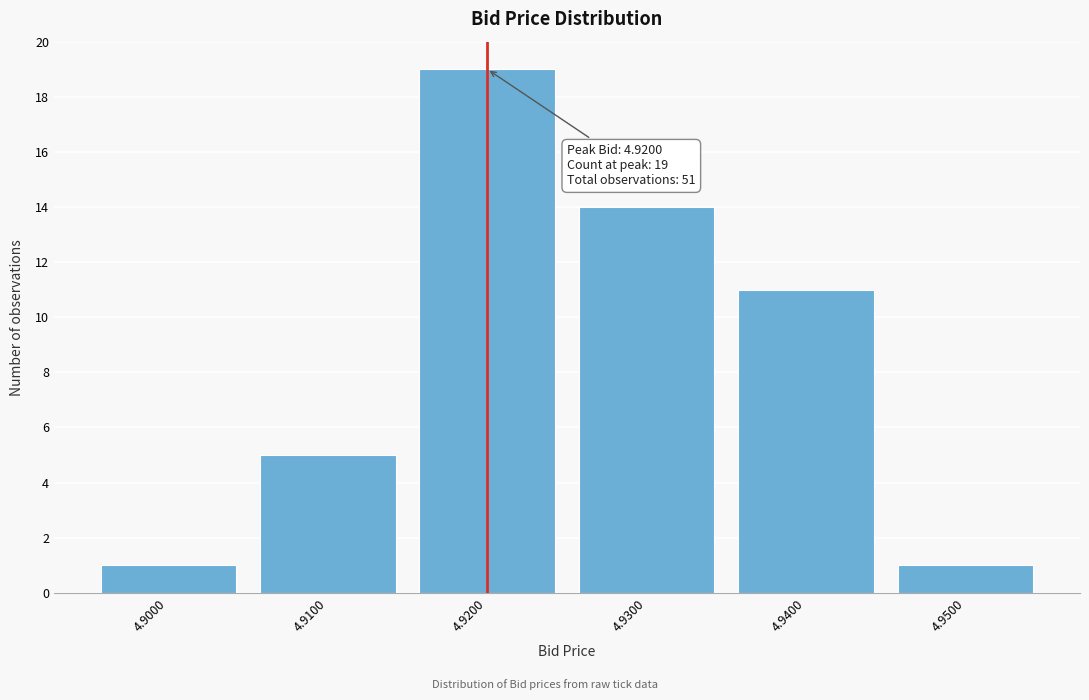

Reading right to left, list all the values displayed in this chart.

4.9500=1	4.9400=11	4.9300=14	4.9200=19	4.9100=5	4.9000=1